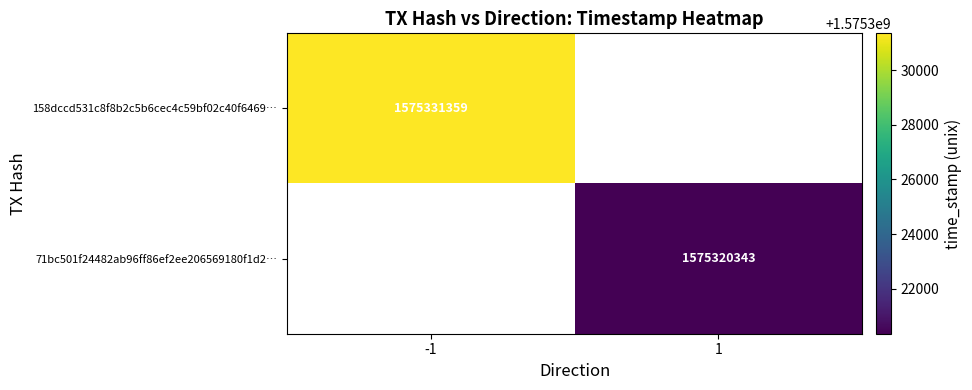

Count the number of categories in the chart.

2